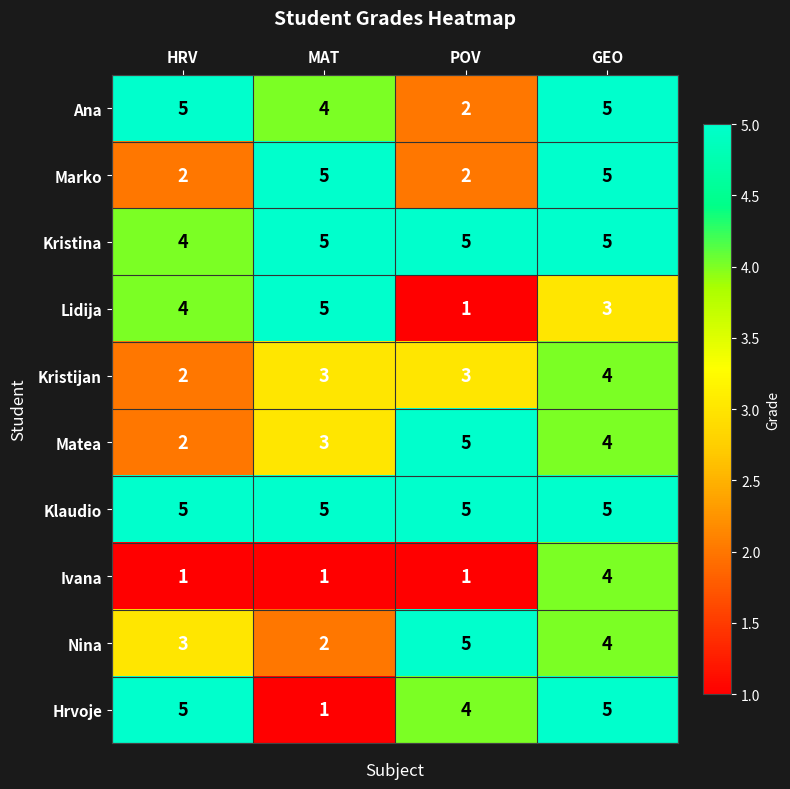

What is the average value of the Hrvoje series?

4